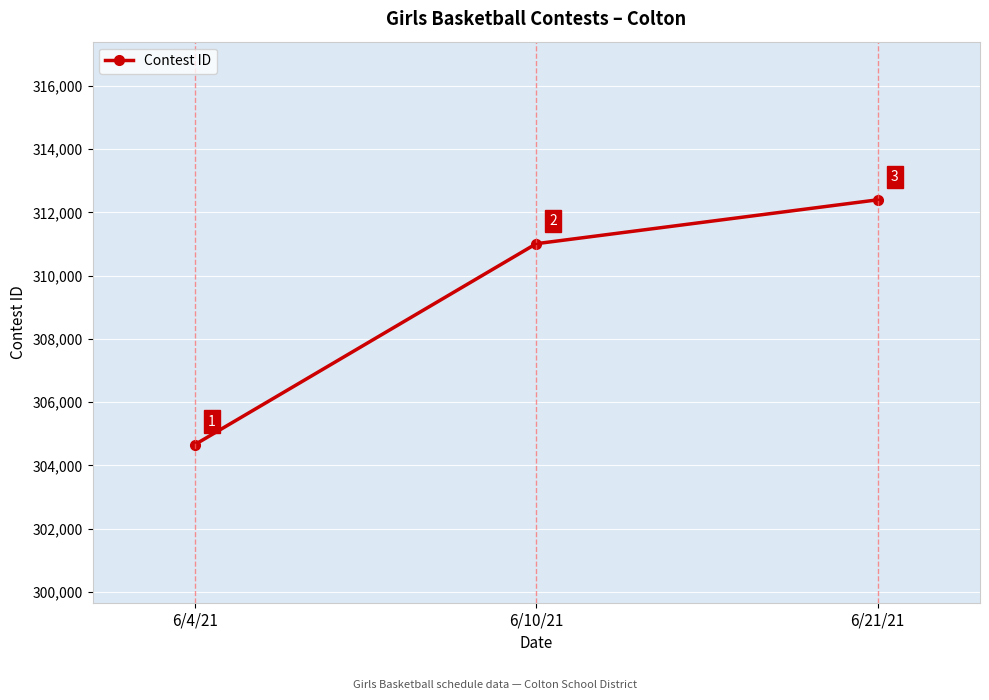

The chart shows a value of 311010 at 6/10/21. True or false?

True